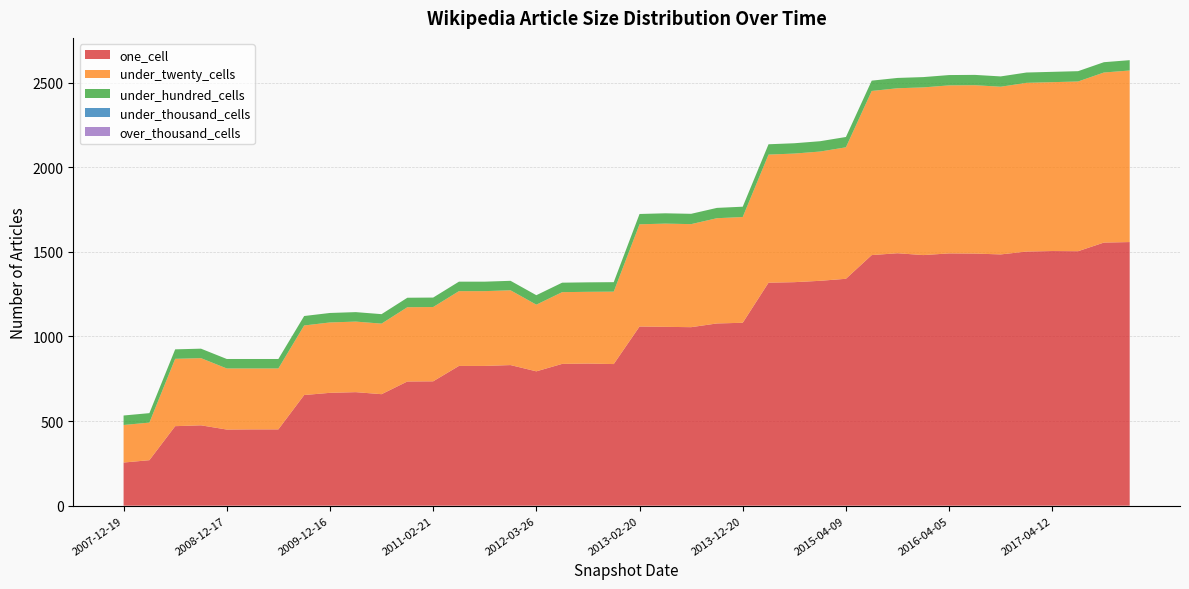

Reading left to right, list all the values displayed in this chart.

one_cell: 2007-12-19=255	2008-04-01=269	2008-06-27=470	2008-10-10=475	2008-12-17=450	2009-04-06=451	2009-06-17=451	2009-09-25=654	2009-12-16=667	2010-04-01=671	2010-07-26=659	2010-11-17=734	2011-02-21=735	2011-06-10=826	2011-09-05=826	2012-01-18=831	2012-03-26=794	2012-07-13=838	2012-10-31=840	2012-12-11=837	2013-02-20=1059	2013-05-21=1057	2013-07-09=1055	2013-09-10=1077	2013-12-20=1081	2014-03-28=1318	2014-09-08=1321	2015-01-19=1329	2015-04-09=1341	2015-07-03=1481	2015-10-01=1492	2016-01-04=1481	2016-04-05=1491	2016-07-04=1490	2016-10-07=1485	2016-12-27=1502	2017-04-12=1505	2017-07-24=1504	2017-10-12=1555	2017-12-22=1558
under_twenty_cells: 2007-12-19=222	2008-04-01=222	2008-06-27=398	2008-10-10=397	2008-12-17=361	2009-04-06=360	2009-06-17=360	2009-09-25=411	2009-12-16=416	2010-04-01=417	2010-07-26=417	2010-11-17=439	2011-02-21=439	2011-06-10=442	2011-09-05=442	2012-01-18=442	2012-03-26=394	2012-07-13=424	2012-10-31=424	2012-12-11=428	2013-02-20=604	2013-05-21=610	2013-07-09=609	2013-09-10=622	2013-12-20=625	2014-03-28=757	2014-09-08=760	2015-01-19=764	2015-04-09=777	2015-07-03=970	2015-10-01=975	2016-01-04=991	2016-04-05=993	2016-07-04=995	2016-10-07=991	2016-12-27=997	2017-04-12=998	2017-07-24=1003	2017-10-12=1005	2017-12-22=1014
under_hundred_cells: 2007-12-19=56	2008-04-01=56	2008-06-27=56	2008-10-10=56	2008-12-17=56	2009-04-06=56	2009-06-17=56	2009-09-25=56	2009-12-16=56	2010-04-01=56	2010-07-26=56	2010-11-17=56	2011-02-21=56	2011-06-10=56	2011-09-05=56	2012-01-18=56	2012-03-26=56	2012-07-13=56	2012-10-31=56	2012-12-11=56	2013-02-20=61	2013-05-21=61	2013-07-09=61	2013-09-10=61	2013-12-20=61	2014-03-28=61	2014-09-08=61	2015-01-19=61	2015-04-09=61	2015-07-03=61	2015-10-01=61	2016-01-04=61	2016-04-05=61	2016-07-04=61	2016-10-07=61	2016-12-27=61	2017-04-12=61	2017-07-24=61	2017-10-12=61	2017-12-22=61
under_thousand_cells: 2007-12-19=0	2008-04-01=0	2008-06-27=0	2008-10-10=0	2008-12-17=0	2009-04-06=0	2009-06-17=0	2009-09-25=0	2009-12-16=0	2010-04-01=0	2010-07-26=0	2010-11-17=0	2011-02-21=0	2011-06-10=0	2011-09-05=0	2012-01-18=0	2012-03-26=0	2012-07-13=0	2012-10-31=0	2012-12-11=0	2013-02-20=0	2013-05-21=0	2013-07-09=0	2013-09-10=0	2013-12-20=0	2014-03-28=0	2014-09-08=0	2015-01-19=0	2015-04-09=0	2015-07-03=0	2015-10-01=0	2016-01-04=0	2016-04-05=0	2016-07-04=0	2016-10-07=0	2016-12-27=0	2017-04-12=0	2017-07-24=0	2017-10-12=0	2017-12-22=0
over_thousand_cells: 2007-12-19=0	2008-04-01=0	2008-06-27=0	2008-10-10=0	2008-12-17=0	2009-04-06=0	2009-06-17=0	2009-09-25=0	2009-12-16=0	2010-04-01=0	2010-07-26=0	2010-11-17=0	2011-02-21=0	2011-06-10=0	2011-09-05=0	2012-01-18=0	2012-03-26=0	2012-07-13=0	2012-10-31=0	2012-12-11=0	2013-02-20=0	2013-05-21=0	2013-07-09=0	2013-09-10=0	2013-12-20=0	2014-03-28=0	2014-09-08=0	2015-01-19=0	2015-04-09=0	2015-07-03=0	2015-10-01=0	2016-01-04=0	2016-04-05=0	2016-07-04=0	2016-10-07=0	2016-12-27=0	2017-04-12=0	2017-07-24=0	2017-10-12=0	2017-12-22=0